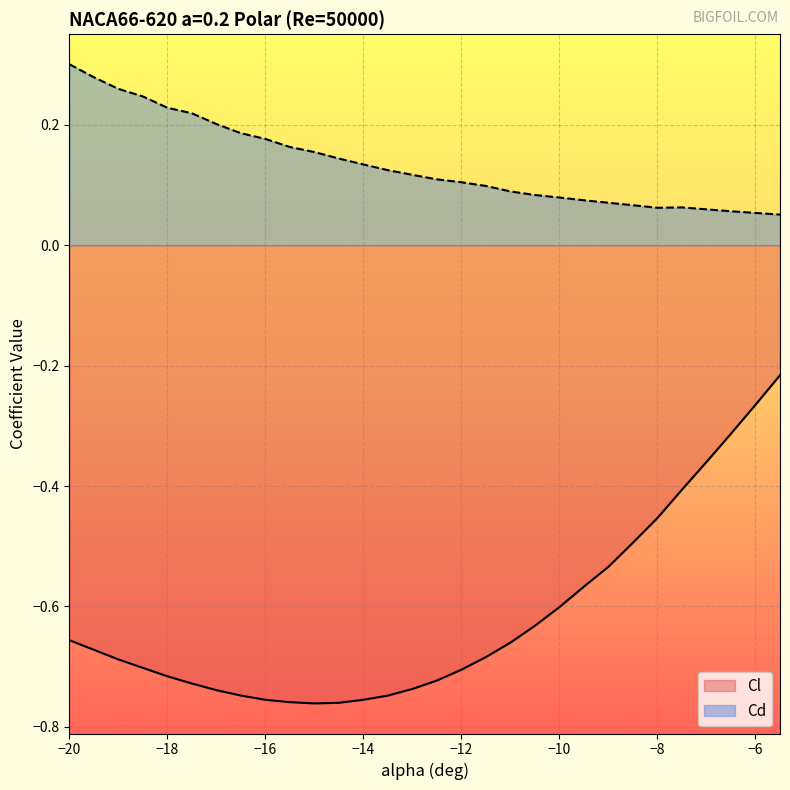

Reading left to right, what are all the values shown in this chart?

Cl: -20=-0.7	-19.5=-0.7	-19=-0.7	-18.5=-0.7	-18=-0.7	-17.5=-0.7	-17=-0.7	-16.5=-0.7	-16=-0.8	-15.5=-0.8	-15=-0.8	-14.5=-0.8	-14=-0.8	-13.5=-0.7	-13=-0.7	-12.5=-0.7	-12=-0.7	-11.5=-0.7	-11=-0.7	-10.5=-0.6	-10=-0.6	-9.5=-0.6	-9=-0.5	-8.5=-0.5	-8=-0.5	-7.5=-0.4	-7=-0.4	-6.5=-0.3	-6=-0.3	-5.5=-0.2
Cd: -20=0.3	-19.5=0.3	-19=0.3	-18.5=0.2	-18=0.2	-17.5=0.2	-17=0.2	-16.5=0.2	-16=0.2	-15.5=0.2	-15=0.2	-14.5=0.1	-14=0.1	-13.5=0.1	-13=0.1	-12.5=0.1	-12=0.1	-11.5=0.1	-11=0.1	-10.5=0.1	-10=0.1	-9.5=0.1	-9=0.1	-8.5=0.1	-8=0.1	-7.5=0.1	-7=0.1	-6.5=0.1	-6=0.1	-5.5=0.1